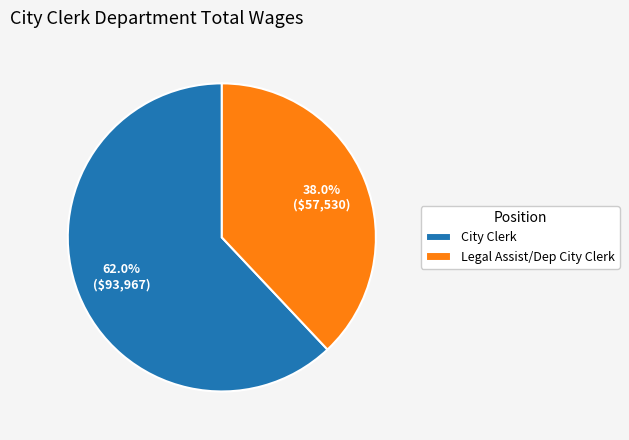

Approximately how many times larger is the value at City Clerk compared to Legal Assist/Dep City Clerk?

1.6